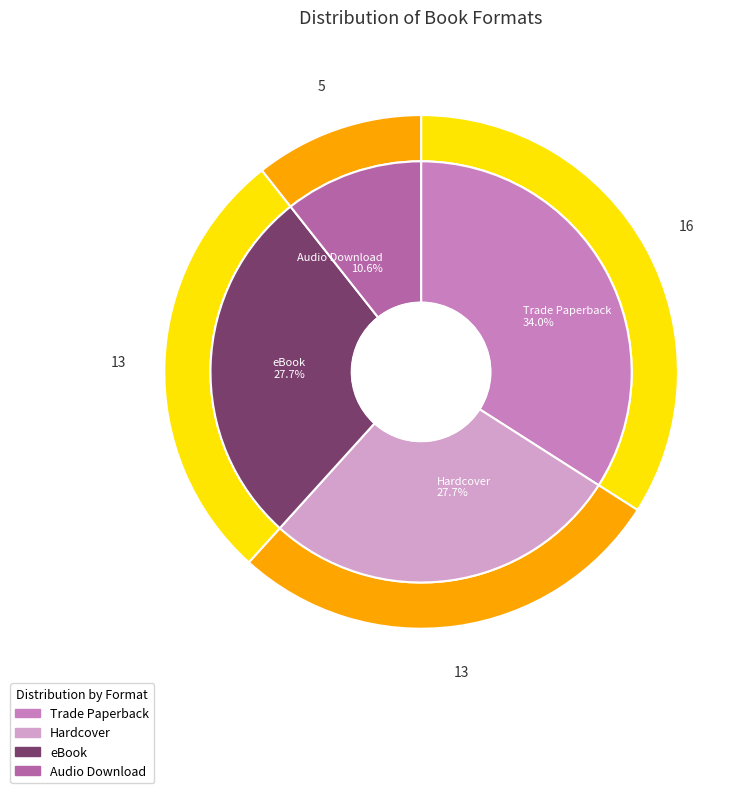

How many segments does this pie chart have?

4